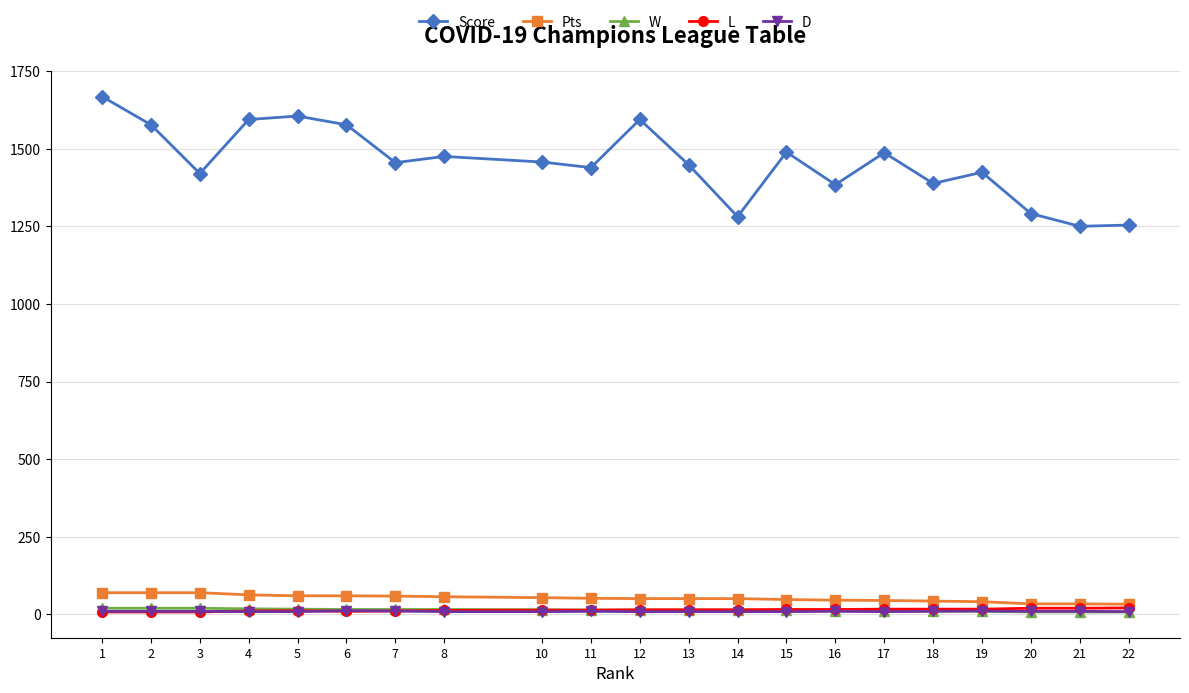

Which series has the largest range (max minus min)?

Score